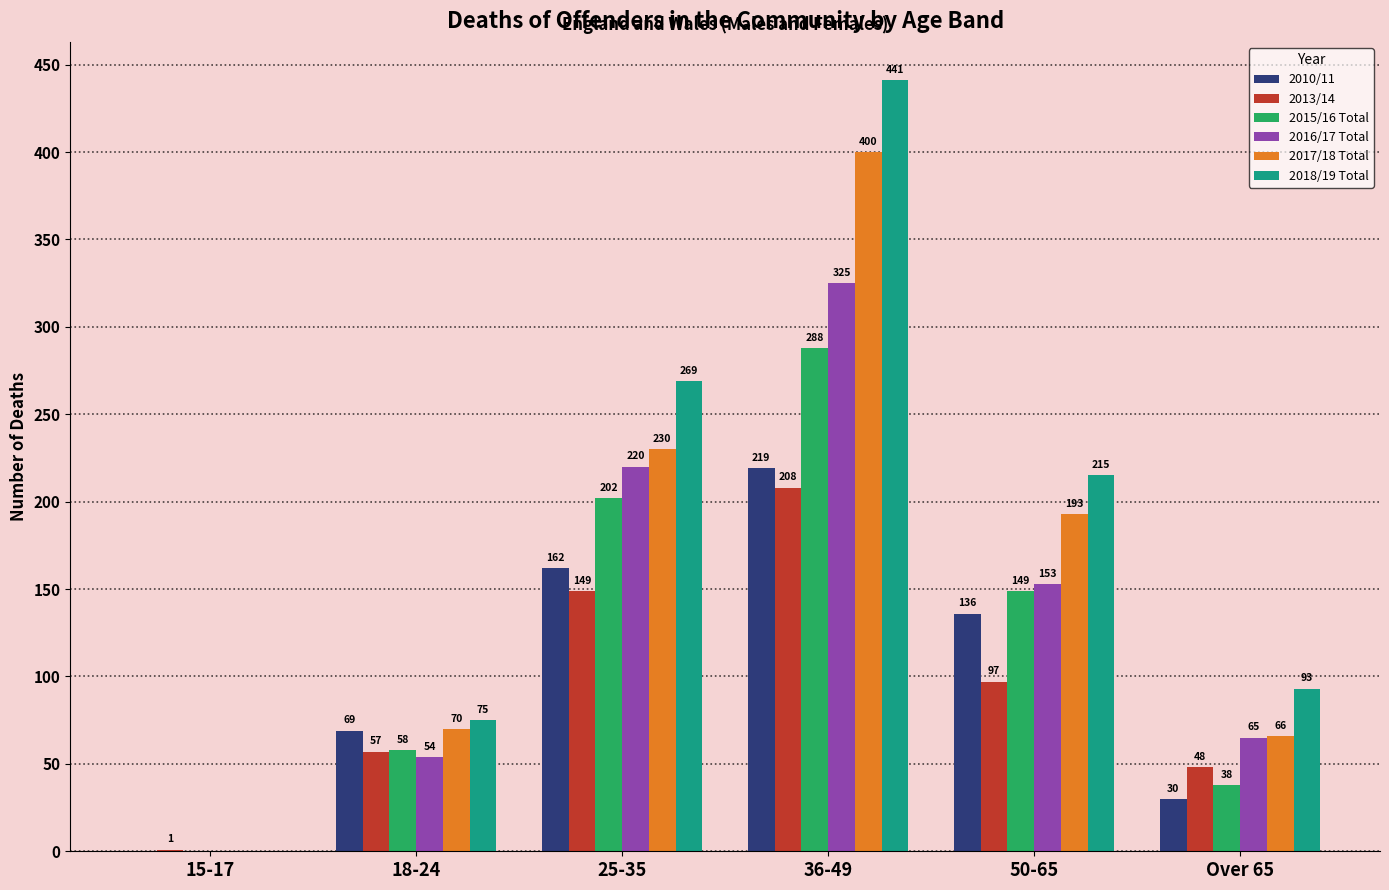

Reading right to left, extract all data points from this chart.

2010/11: Over 65=30	50-65=136	36-49=219	25-35=162	18-24=69	15-17=0
2013/14: Over 65=48	50-65=97	36-49=208	25-35=149	18-24=57	15-17=1
2015/16 Total: Over 65=38	50-65=149	36-49=288	25-35=202	18-24=58	15-17=0
2016/17 Total: Over 65=65	50-65=153	36-49=325	25-35=220	18-24=54	15-17=0
2017/18 Total: Over 65=66	50-65=193	36-49=400	25-35=230	18-24=70	15-17=0
2018/19 Total: Over 65=93	50-65=215	36-49=441	25-35=269	18-24=75	15-17=0